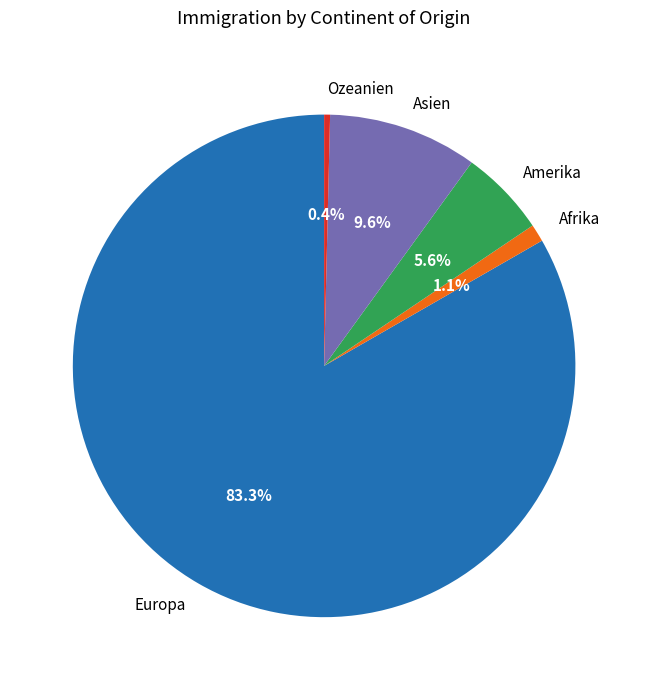

How many slices are in this pie chart?

5